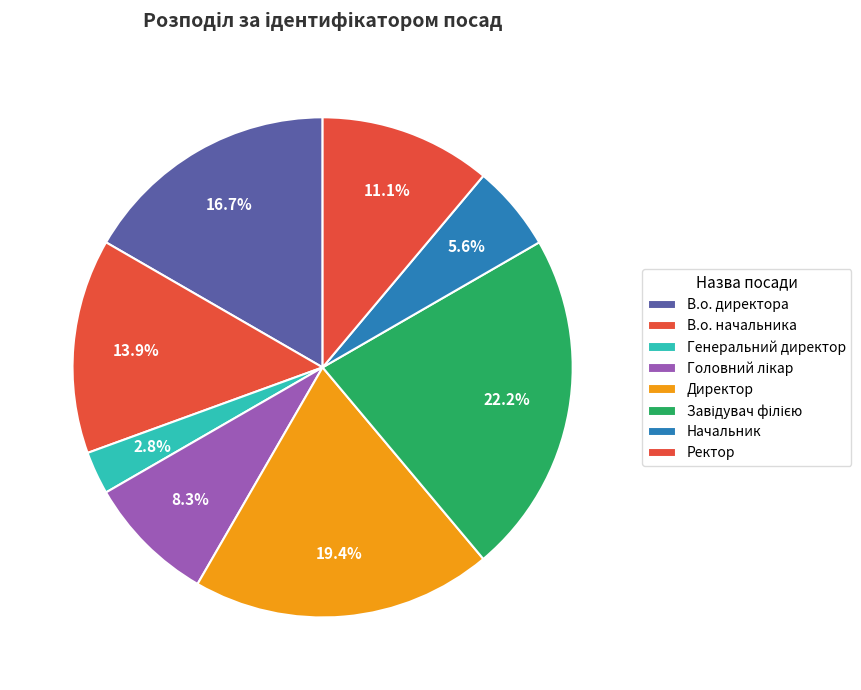

The Ректор slice represents 1% of the pie. True or false?

False